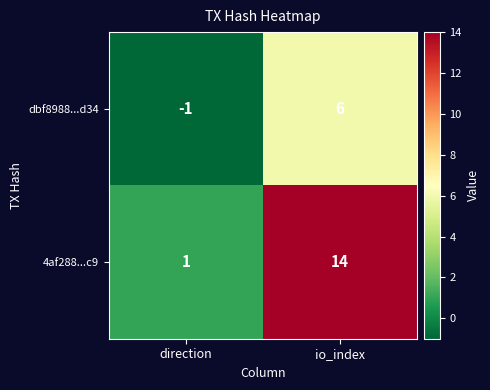

What is the sum of all dbf8988...d34 values?

5